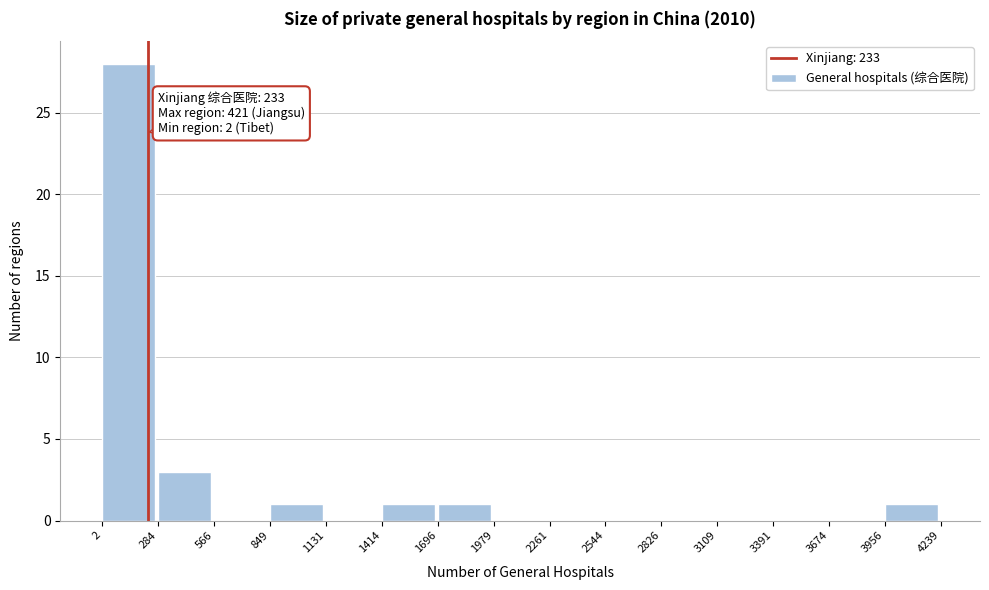

Which range on the x-axis has the tallest bar?

2 to 284